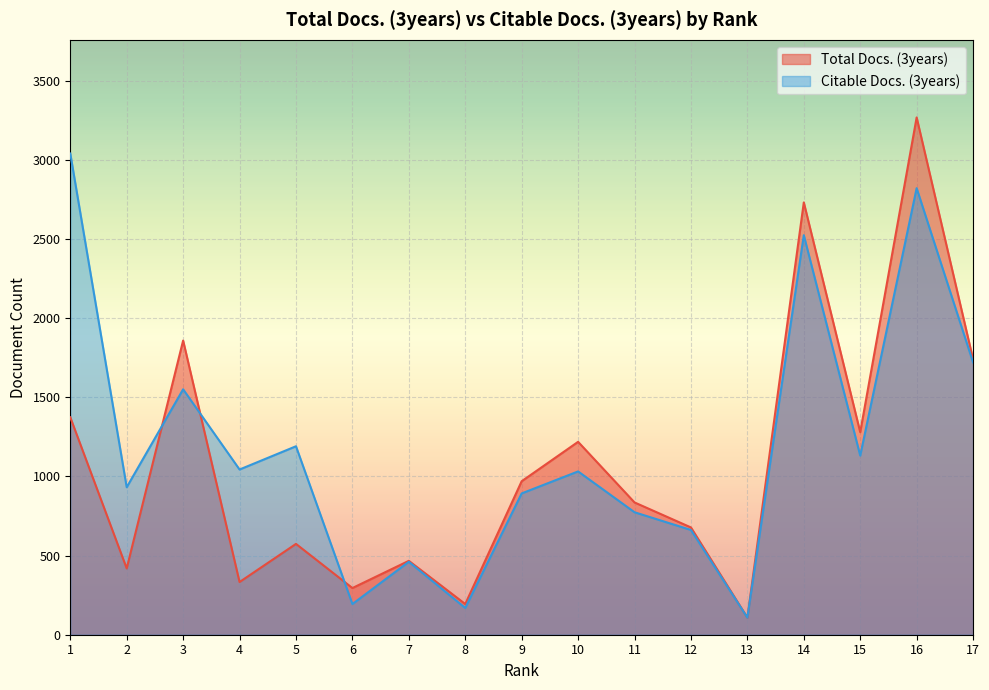

Rank the categories by Total Docs. (3years) value from lowest to highest.

13, 8, 6, 4, 2, 7, 5, 12, 11, 9, 10, 15, 1, 17, 3, 14, 16